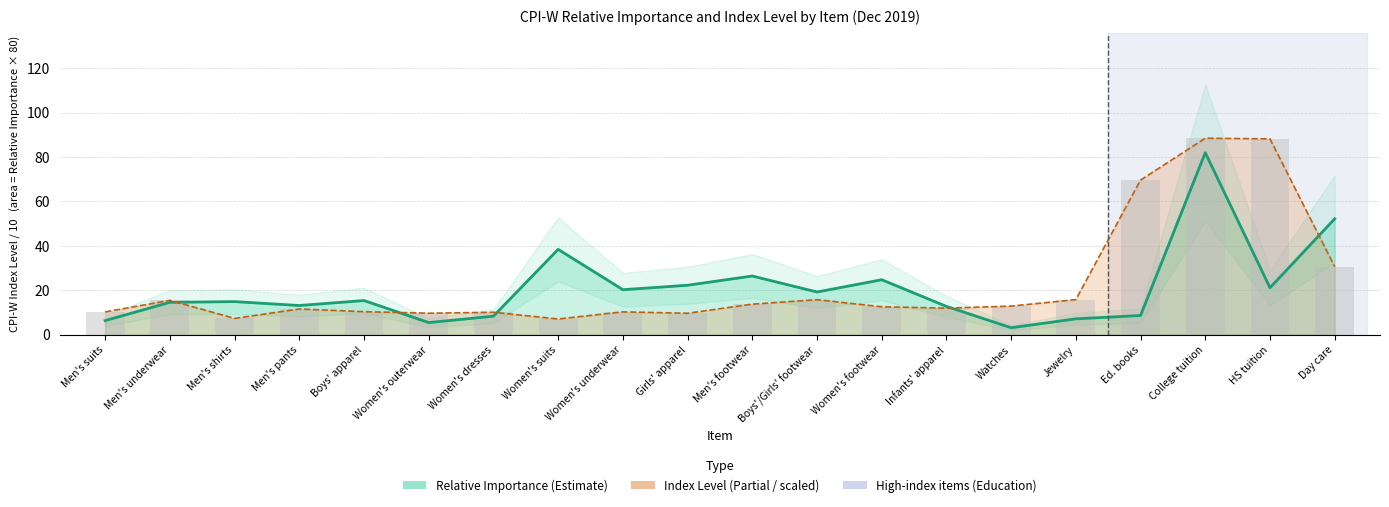

List the labels in order of Relative Importance (line) value, smallest first.

Watches, Women's outerwear, Men's suits, Jewelry, Women's dresses, Ed. books, Infants' apparel, Men's pants, Men's underwear, Men's shirts, Boys' apparel, Boys'/Girls' footwear, Women's underwear, HS tuition, Girls' apparel, Women's footwear, Men's footwear, Women's suits, Day care, College tuition